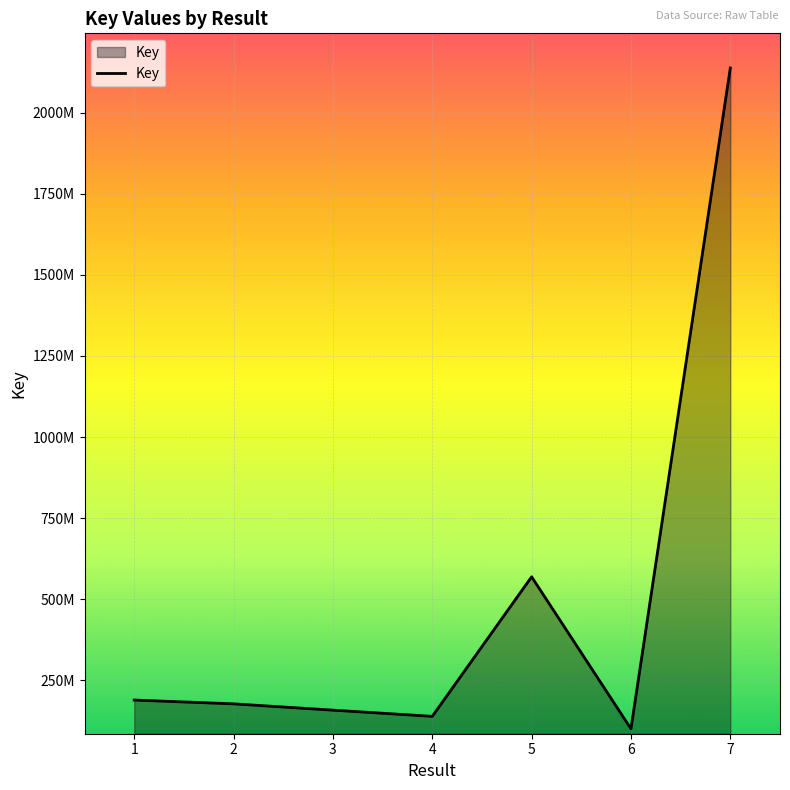

Does the chart have visible grid lines?

Yes